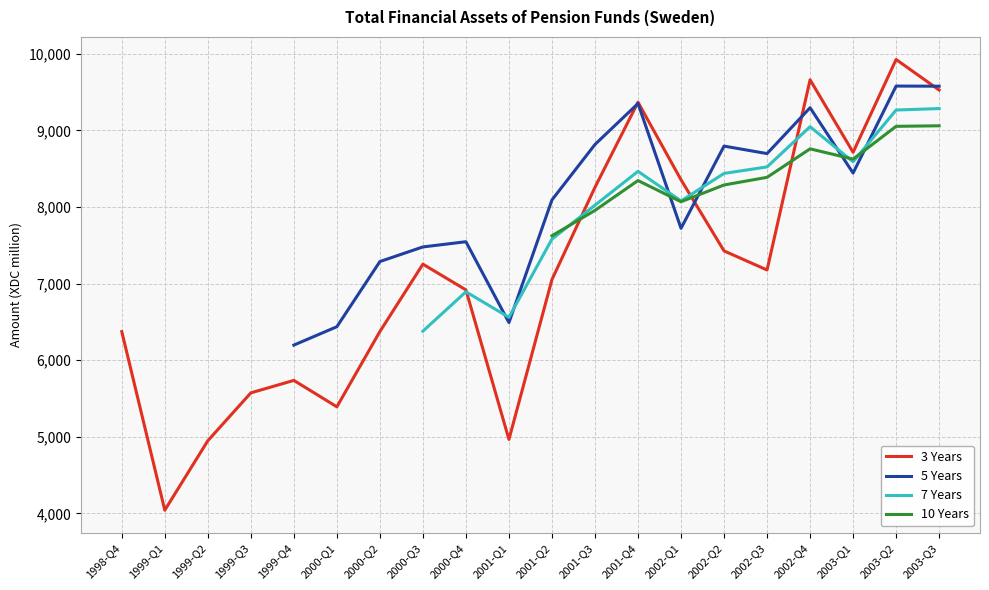

How many categories are shown in the chart?

20